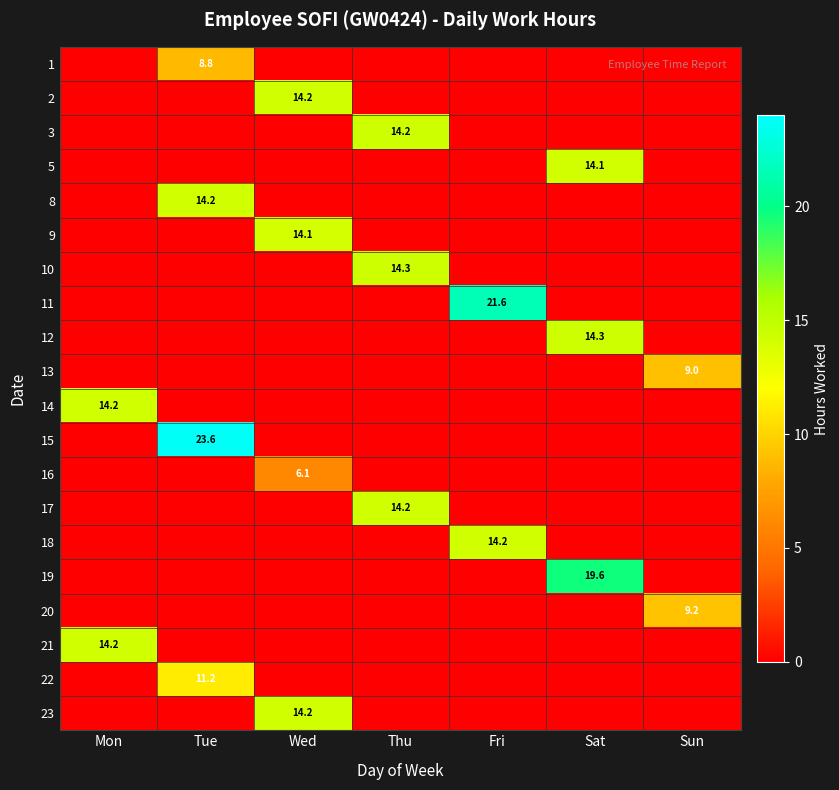

The value of 18 at Fri is 19.7. True or false?

False